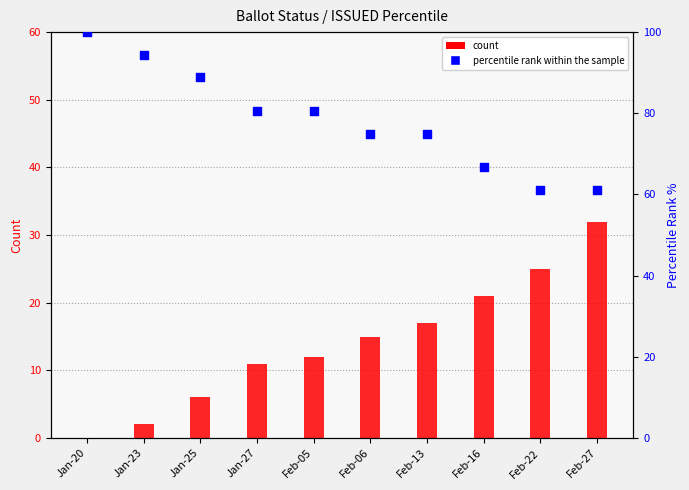

At which category is the sum across all series the highest?

Jan-20